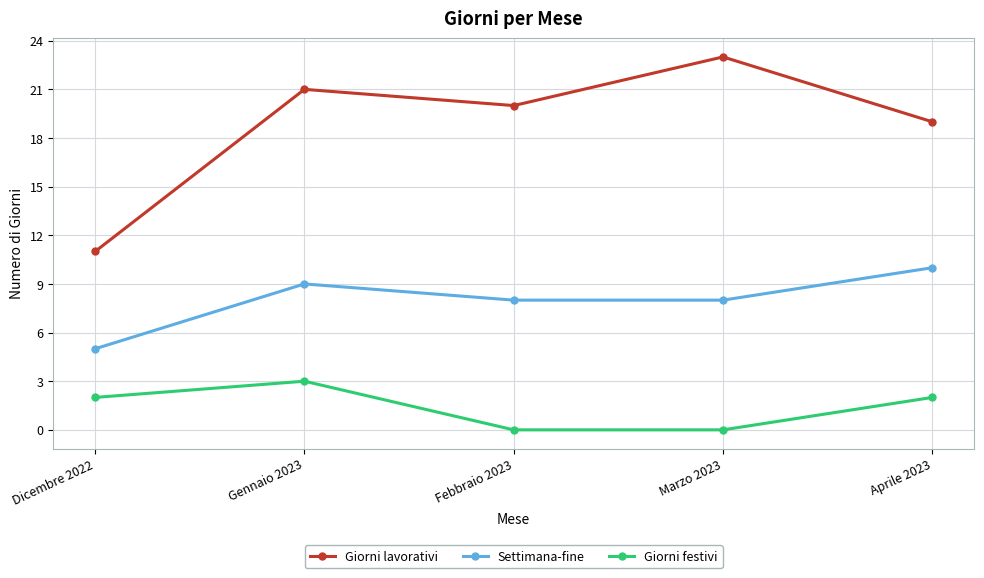

What is the total value across all series at Gennaio 2023?

33